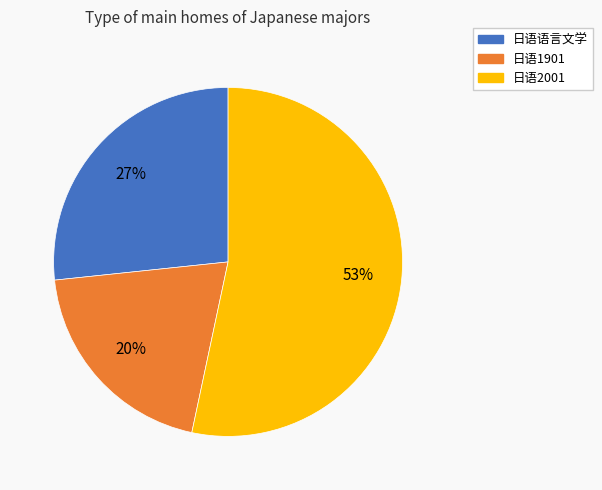

Does 日语2001 account for over 50% of the chart?

Yes